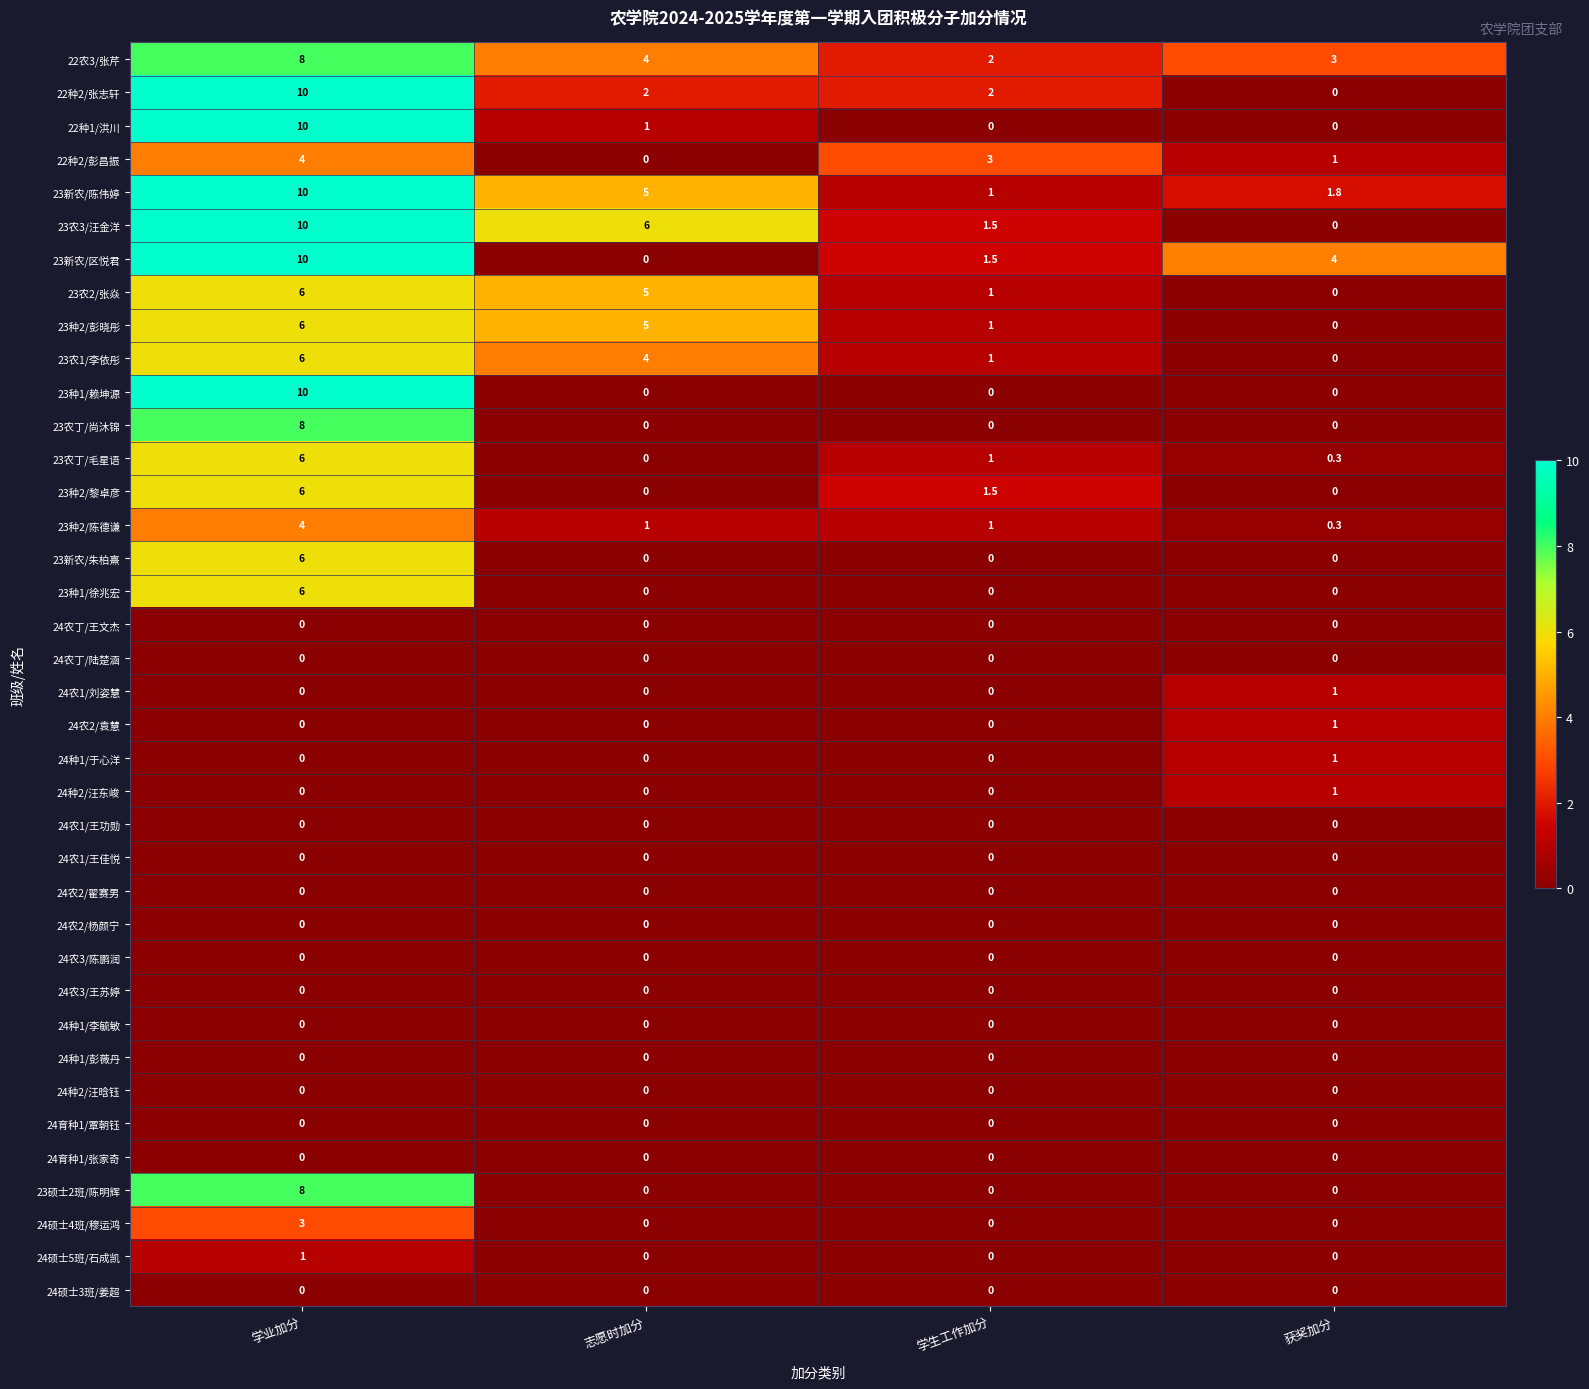

The value of 23种1/徐兆宏 at 学业加分 is 10.5. True or false?

False